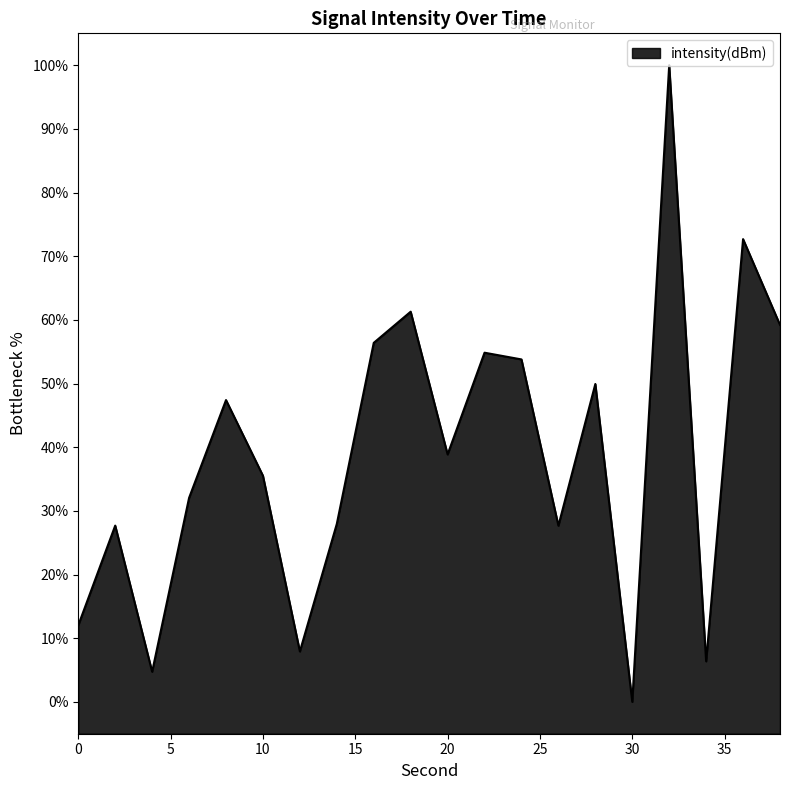

Which has a higher value, 34 or 24?

24